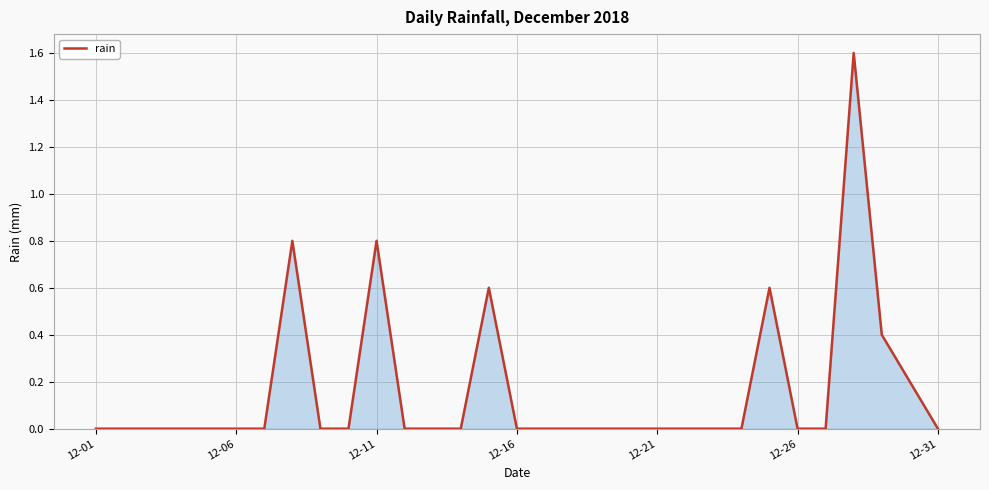

What is the difference between the maximum and minimum values?

1.6